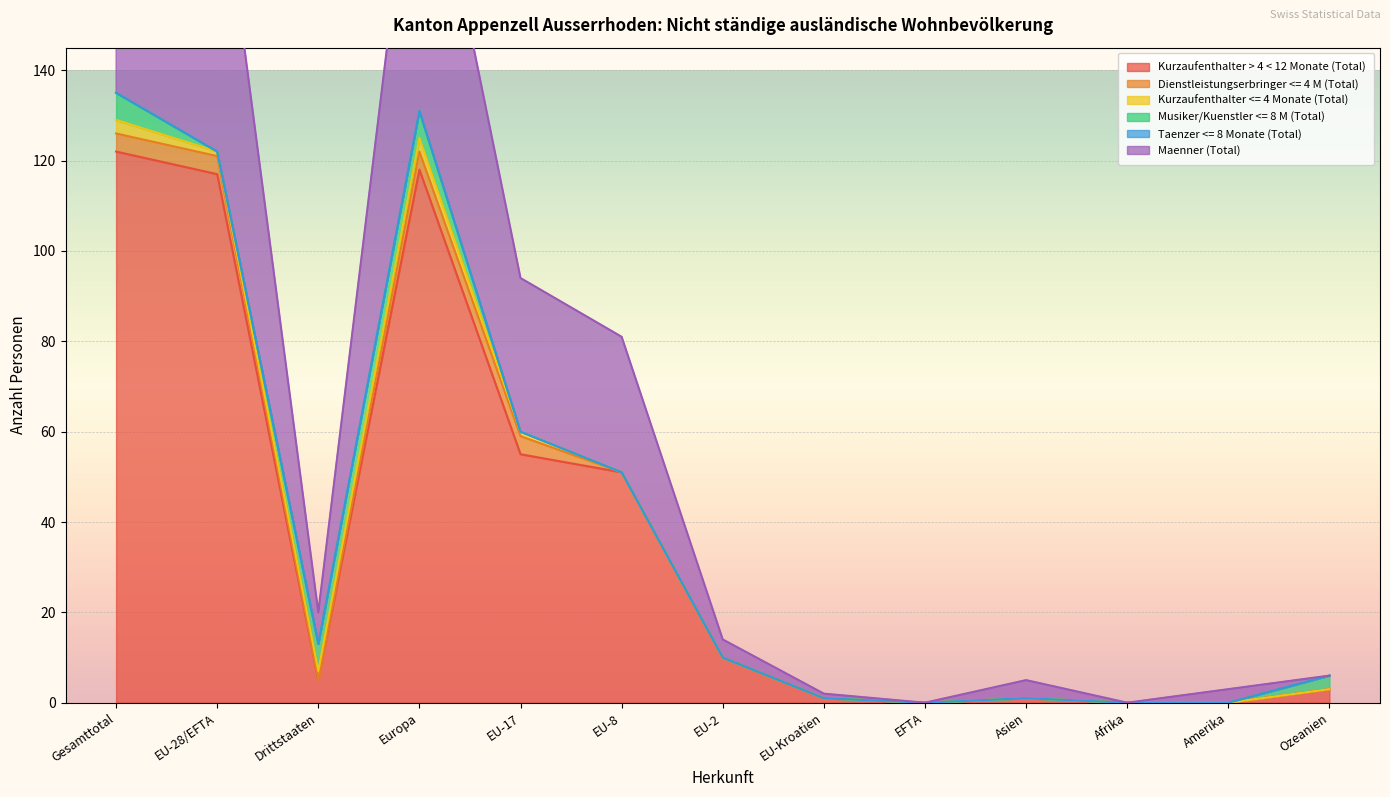

What position from the right is Europa?

10